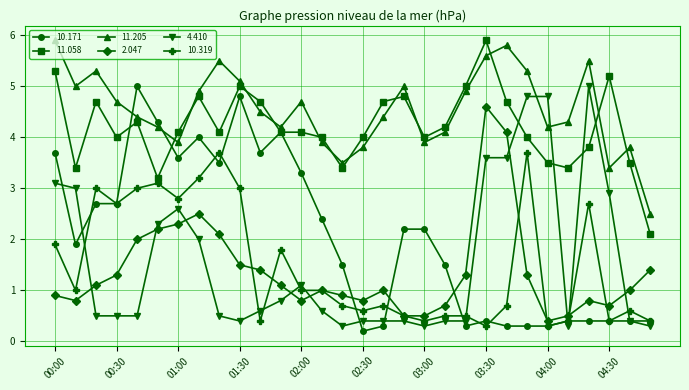

True or false: 11.058 and 10.171 cross at least once.

True